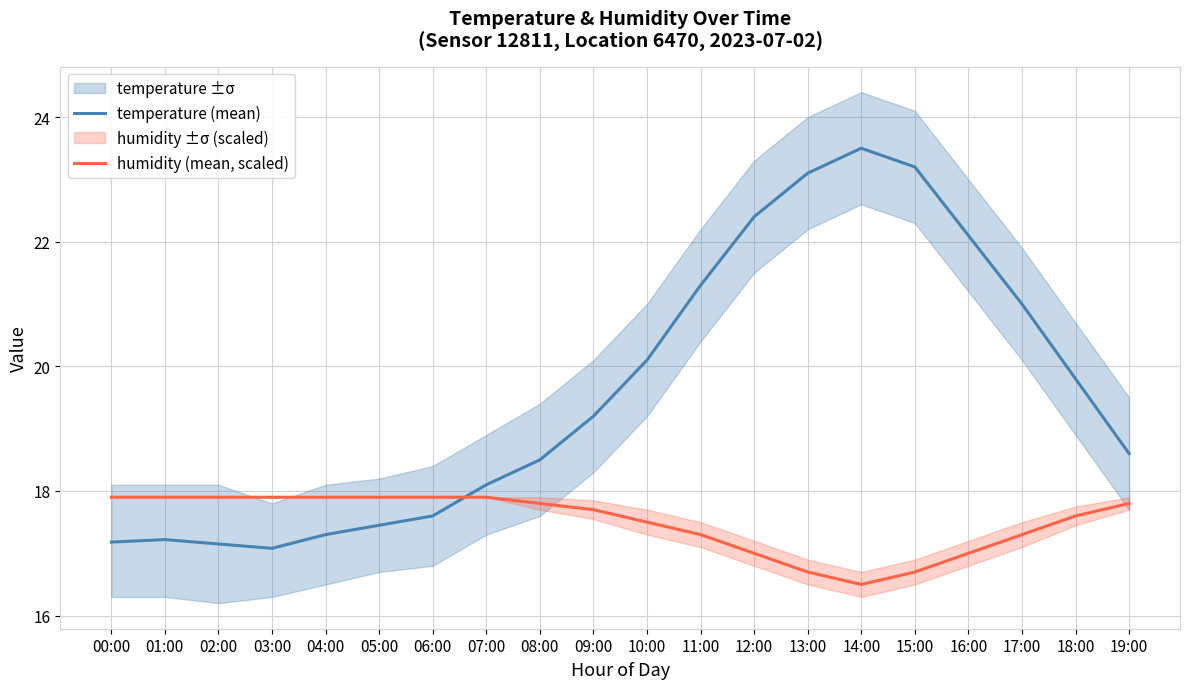

What is the lowest value of the temperature (mean) series?

17.1